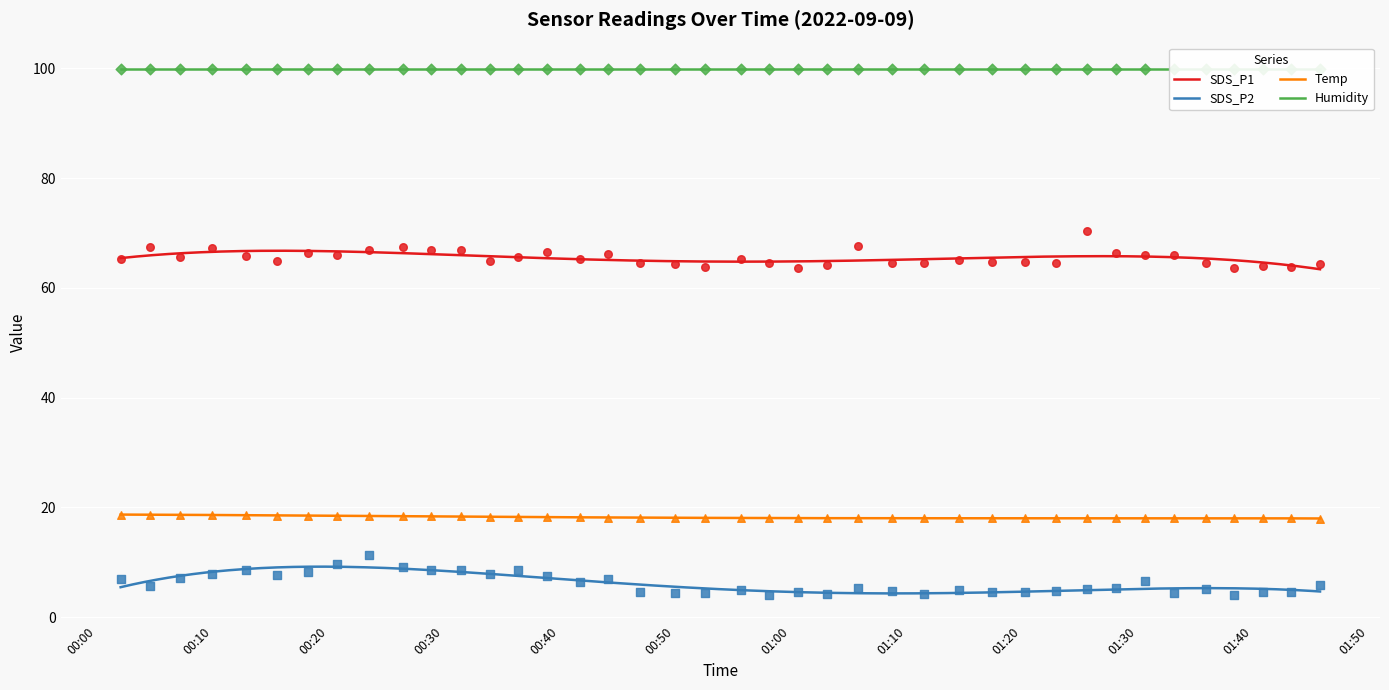

What is the lowest value of the SDS_P2 series?

4.3